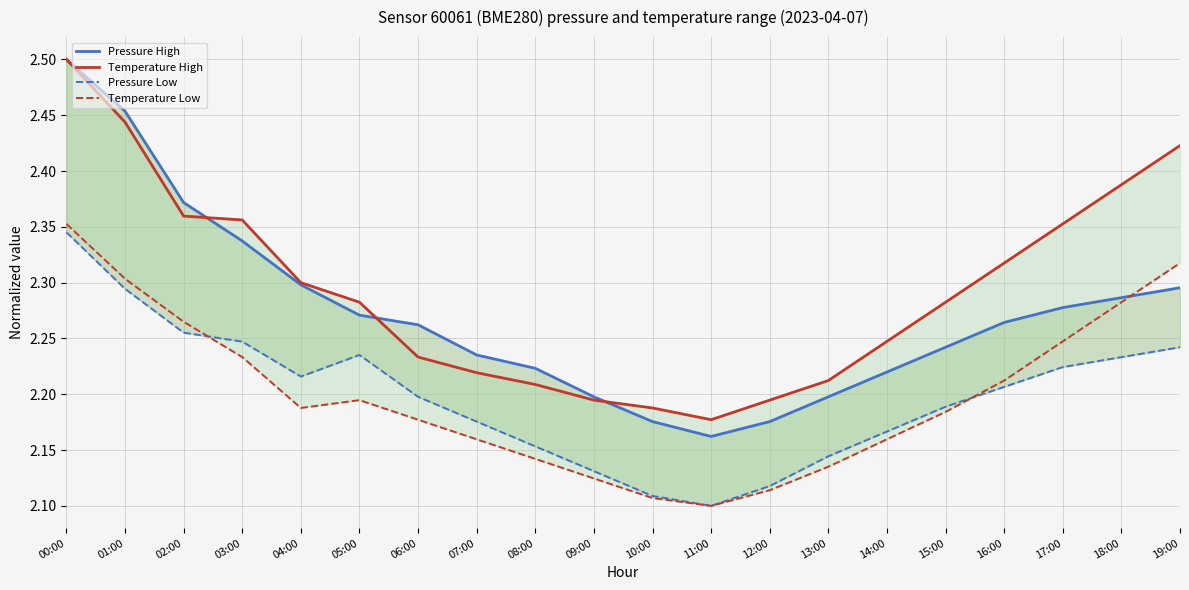

Which category has the highest value in the Pressure Low series?

00:00